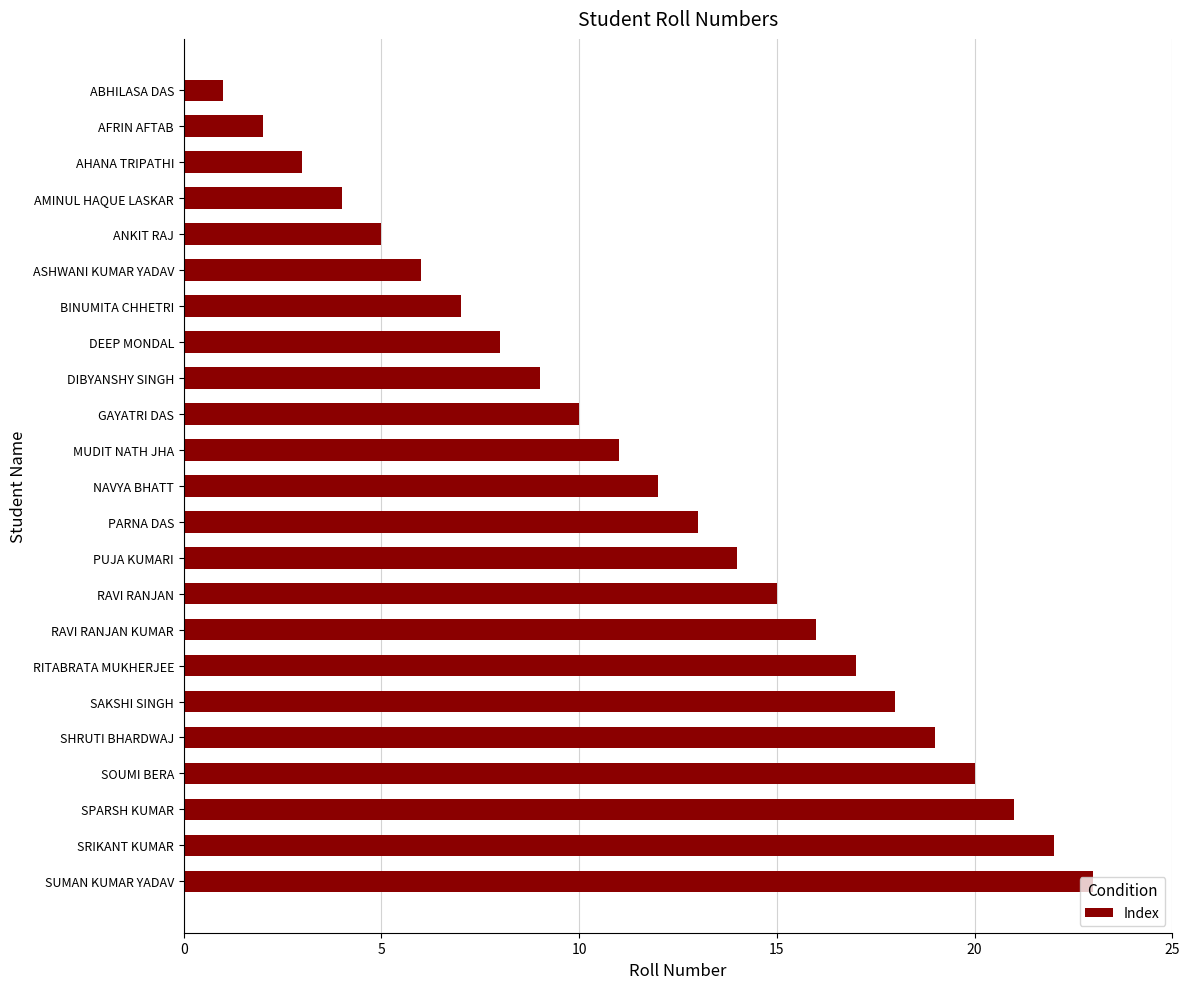

List the labels in order of value, smallest first.

ABHILASA DAS, AFRIN AFTAB, AHANA TRIPATHI, AMINUL HAQUE LASKAR, ANKIT RAJ, ASHWANI KUMAR YADAV, BINUMITA CHHETRI, DEEP MONDAL, DIBYANSHY SINGH, GAYATRI DAS, MUDIT NATH JHA, NAVYA BHATT, PARNA DAS, PUJA KUMARI, RAVI RANJAN, RAVI RANJAN KUMAR, RITABRATA MUKHERJEE, SAKSHI SINGH, SHRUTI BHARDWAJ, SOUMI BERA, SPARSH KUMAR, SRIKANT KUMAR, SUMAN KUMAR YADAV